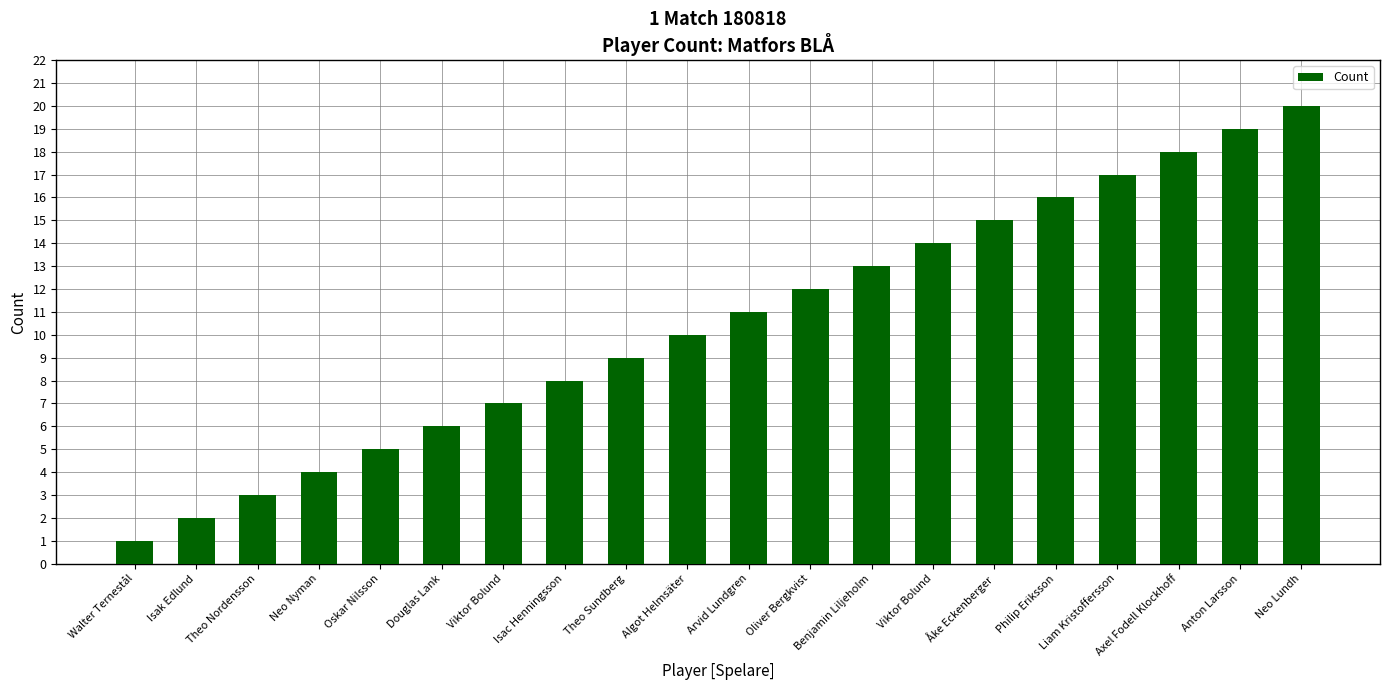

Count the number of categories in the chart.

20